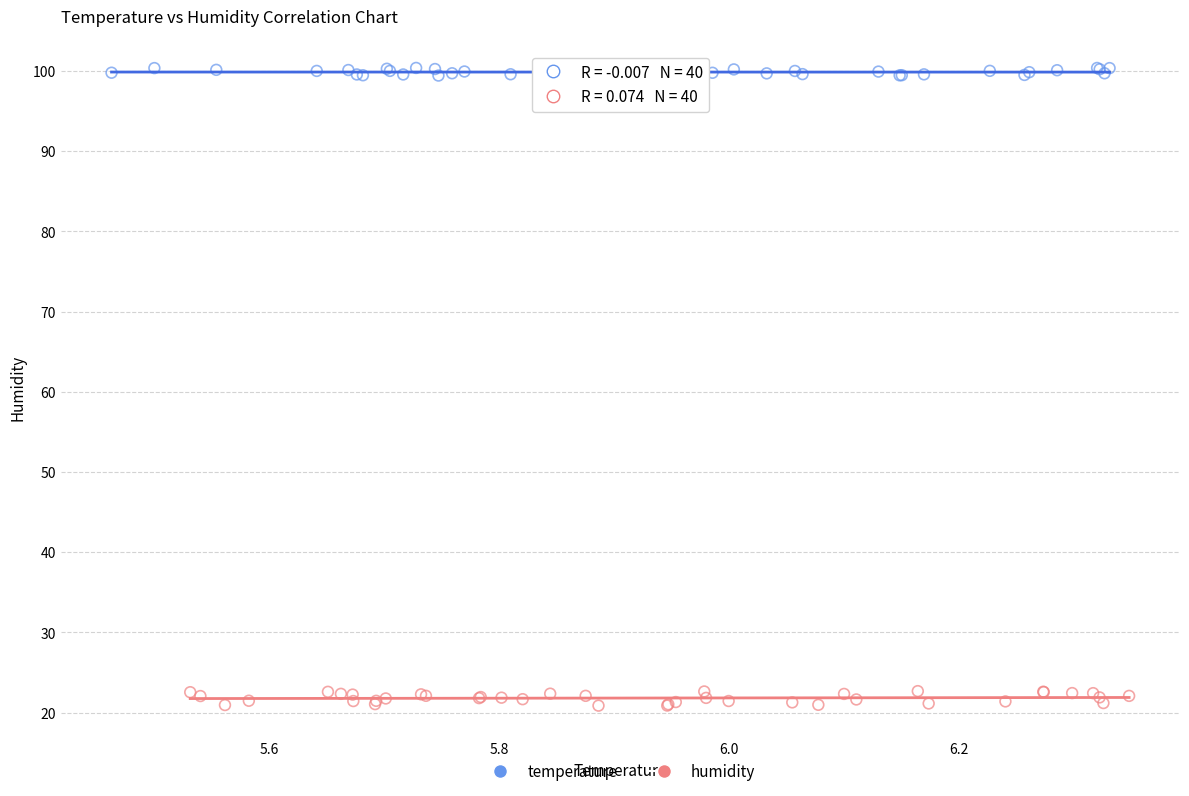

Which series contains the highest Y value?

temperature